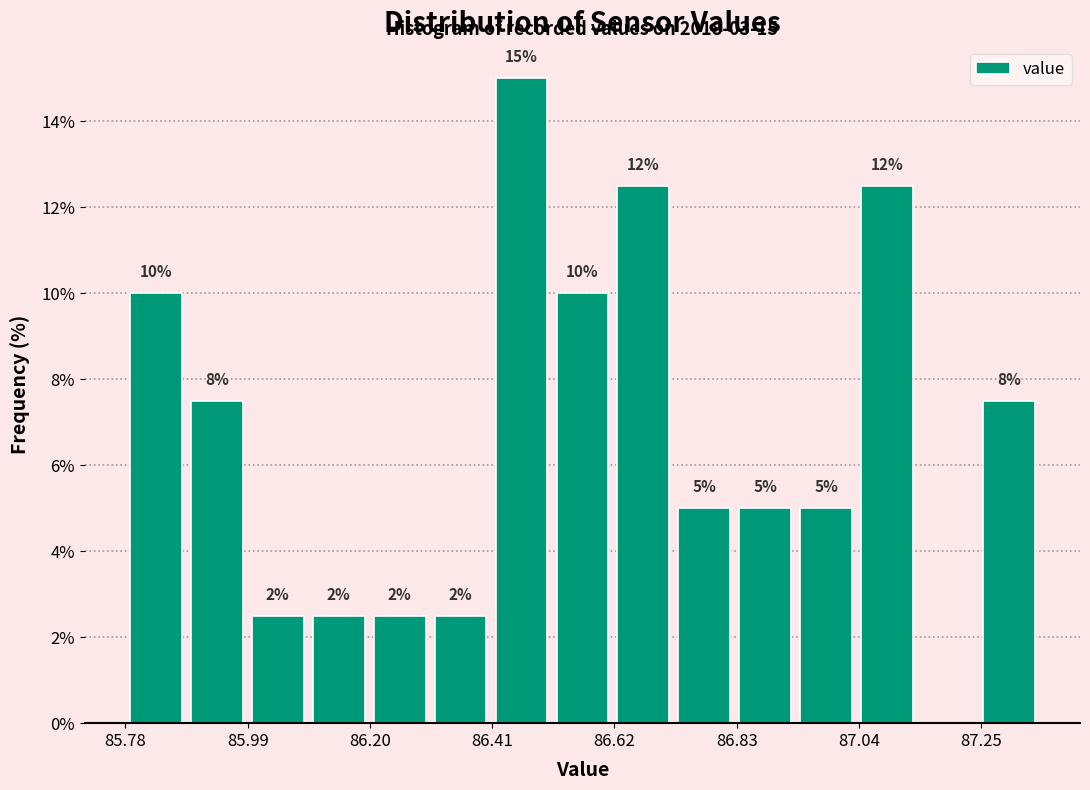

Around what value on the x-axis is the tallest bar? Give the approximate position of its centre, as read against the axis.

86.45